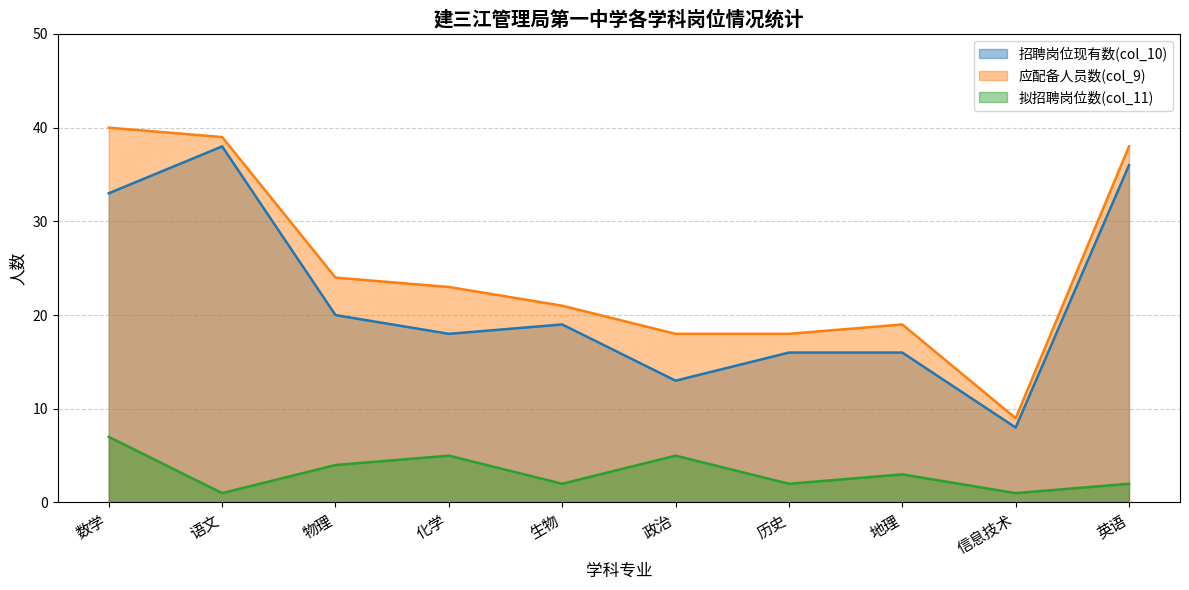

At which category is the sum across all series the highest?

数学